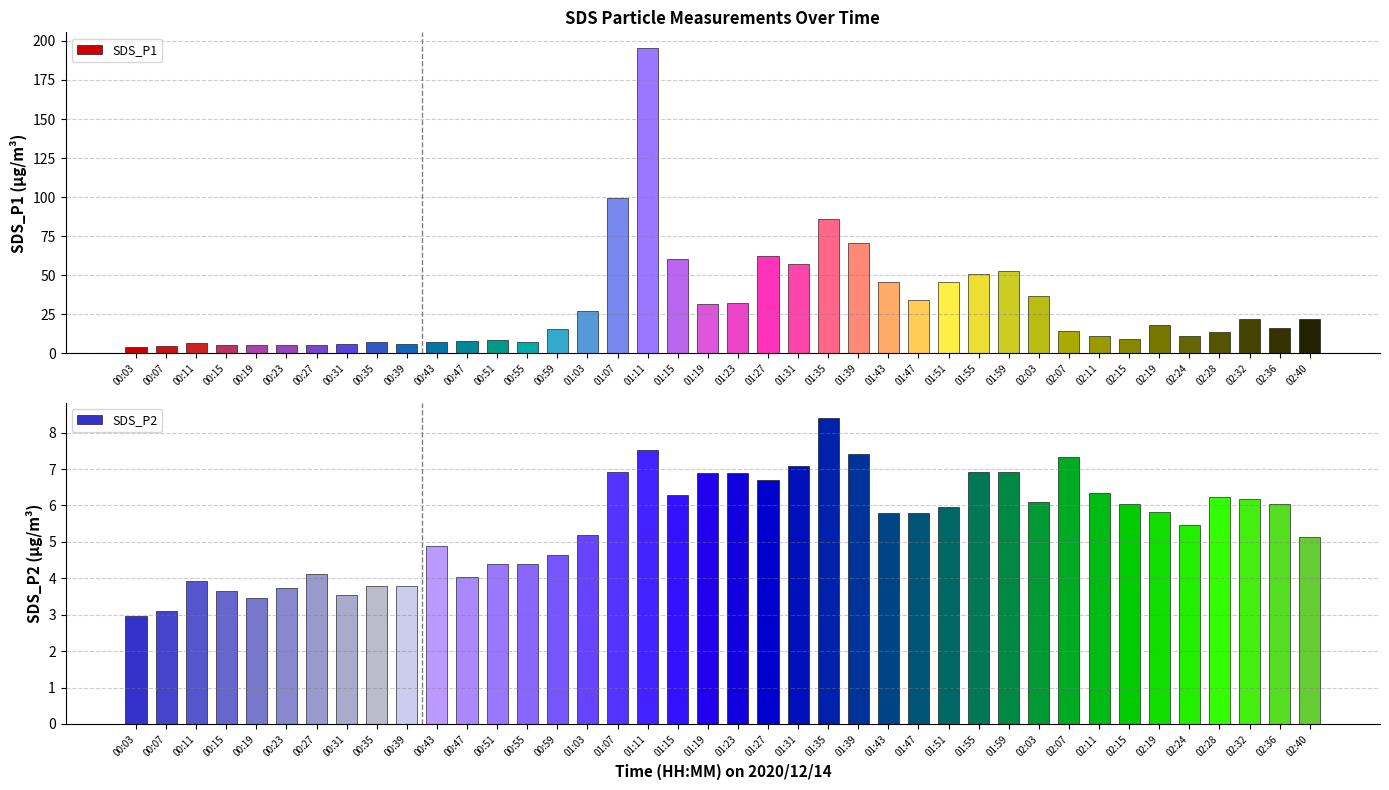

What position from the right is 02:28?

4